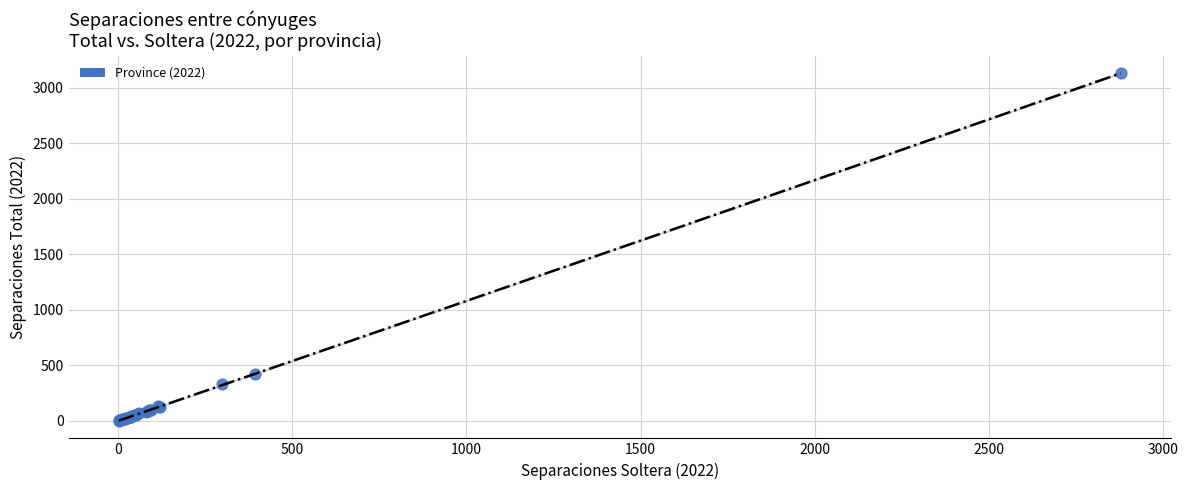

What Y value in the scatter plot is closest to 1567?

420